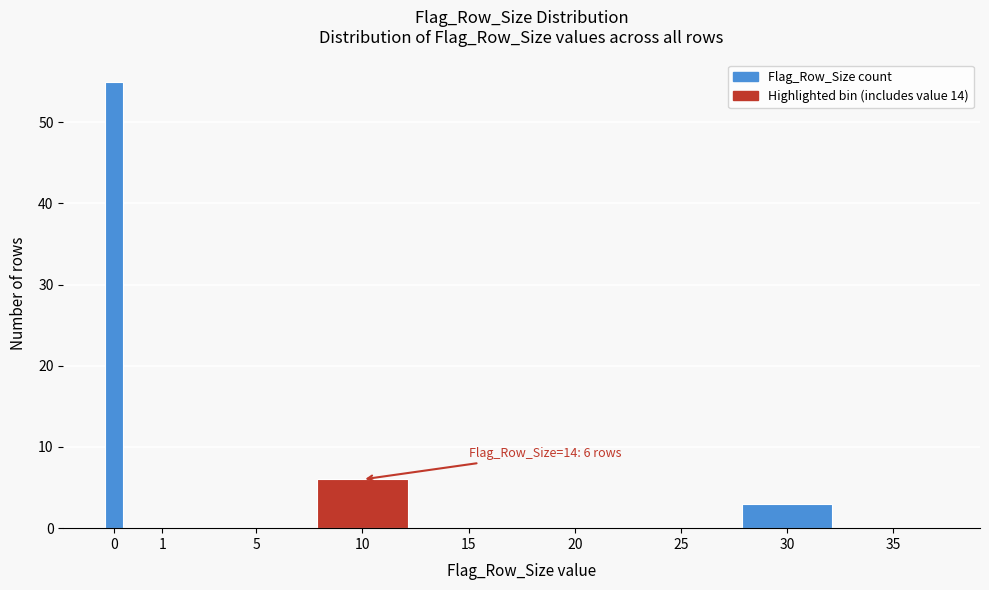

Reading left to right, extract all data points from this chart.

0=55	1=0	5=0	10=6	15=0	20=0	25=0	30=3	35=0